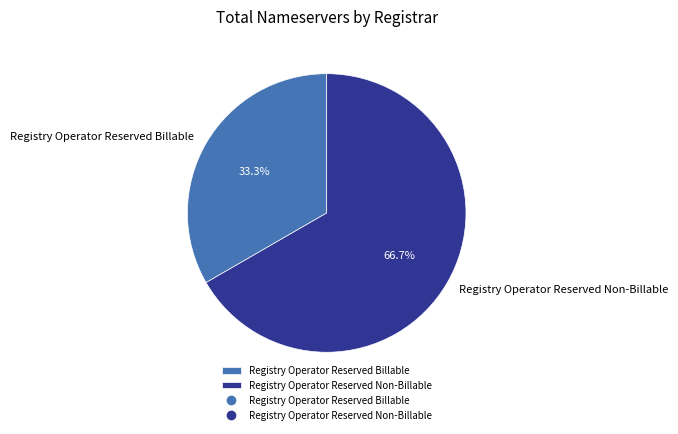

Is Registry Operator Reserved Non-Billable the majority of the pie?

Yes